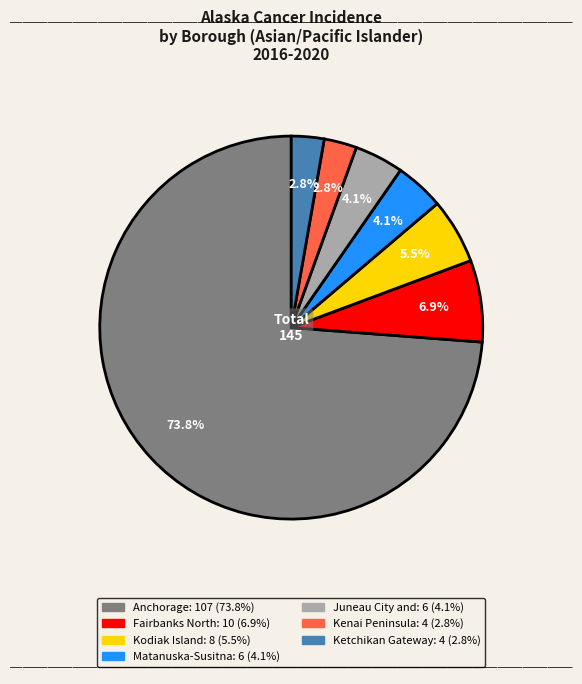

Does any single category account for the majority?

Yes